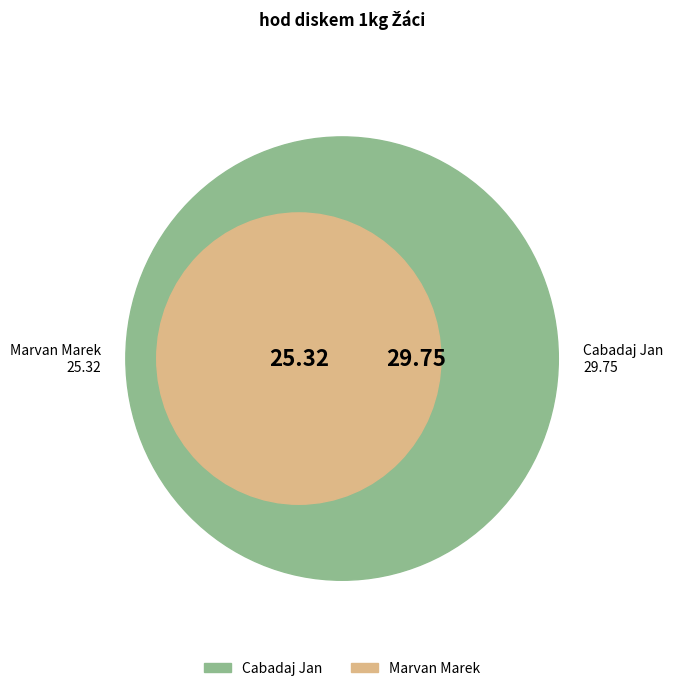

How many slices are in this pie chart?

2